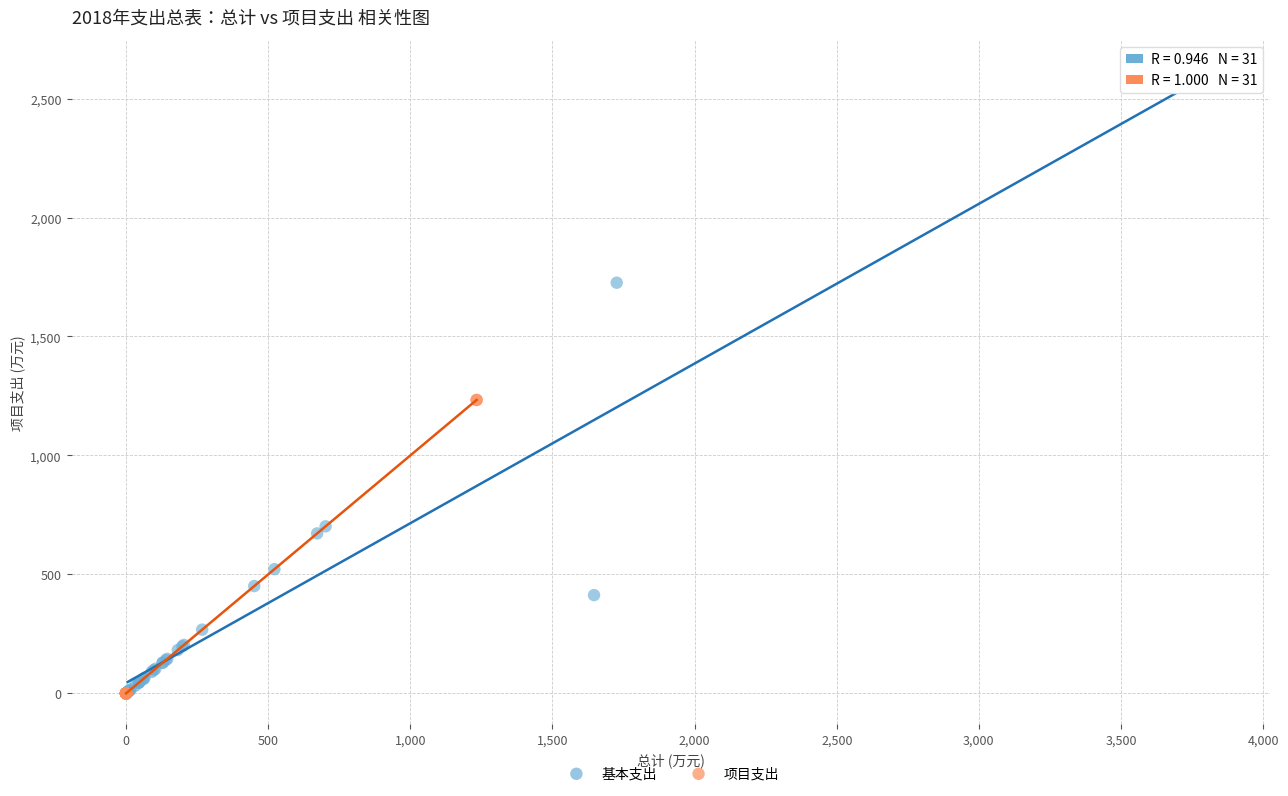

Which series reaches the maximum Y coordinate?

基本支出